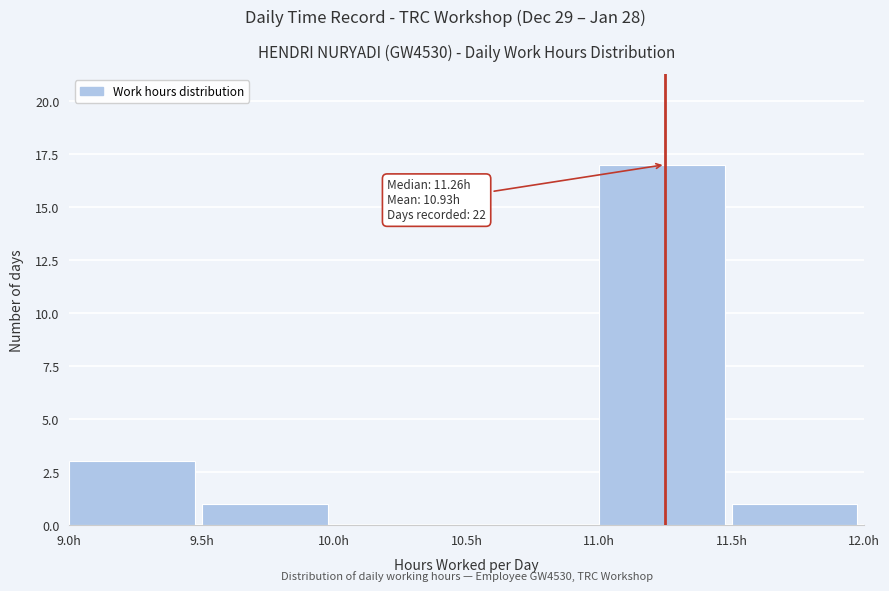

Over which range of the x-axis is the bar tallest?

11.0 to 11.5